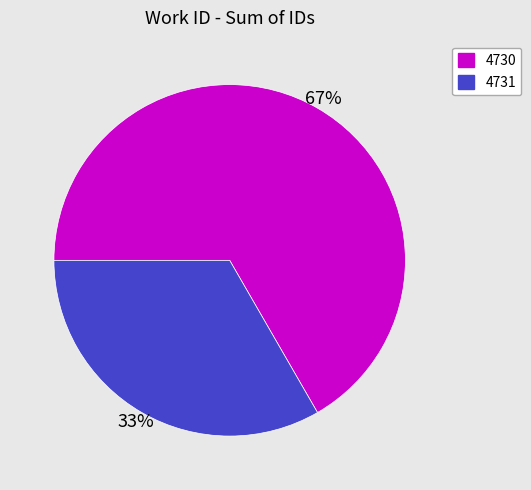

How many segments does this pie chart have?

2